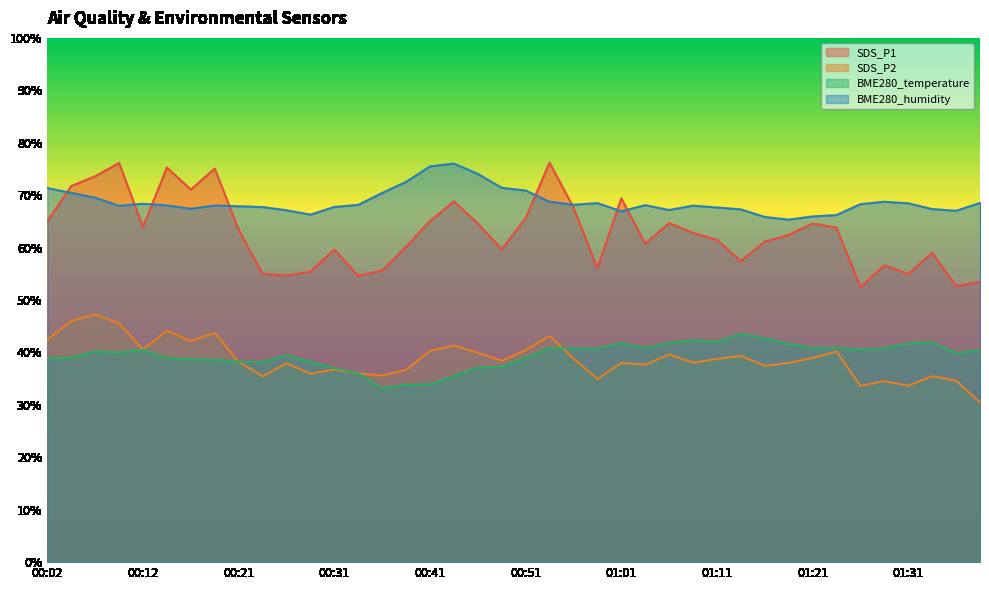

What is the spread (max minus min) of values at 00:07?

33.4